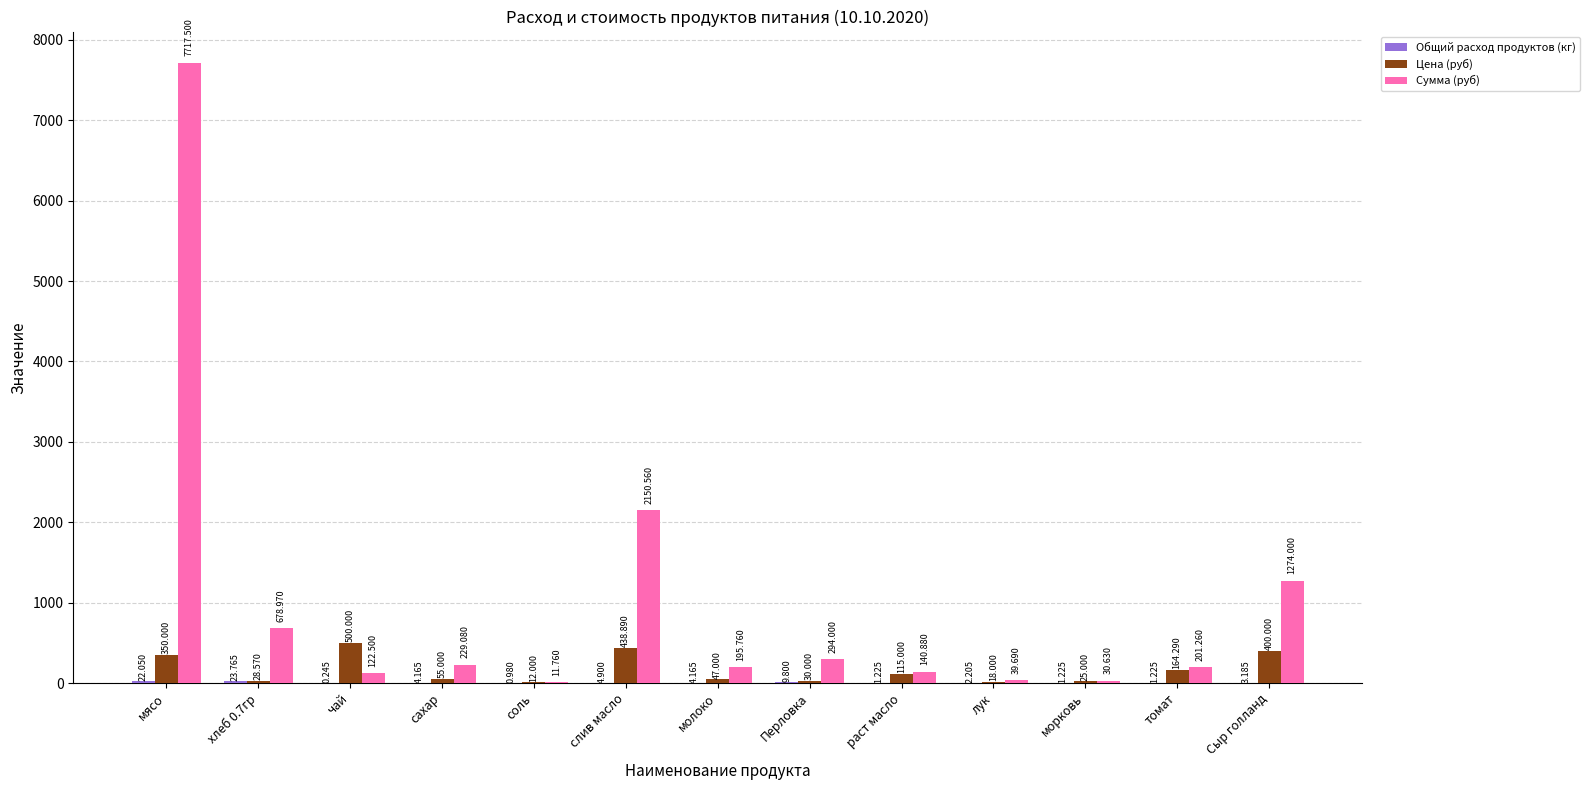

Which series has the largest total across all categories?

Сумма (руб)